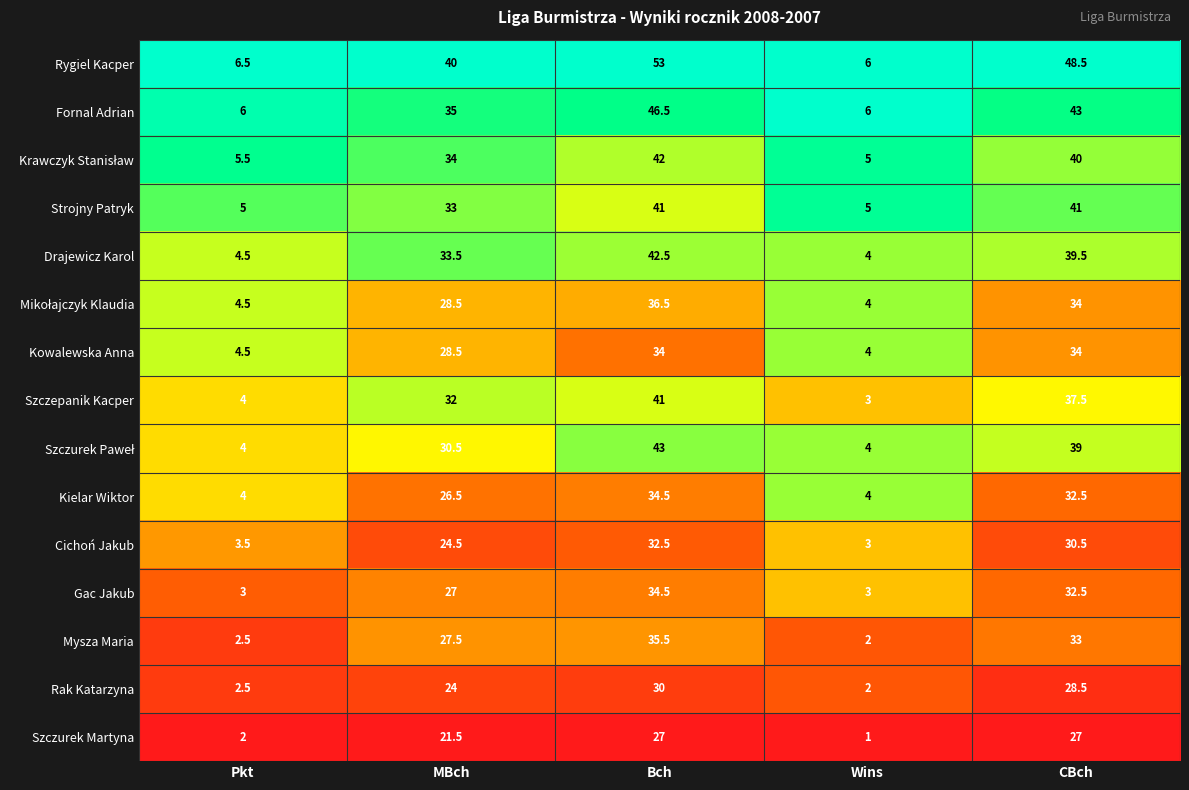

Count the number of data series in this chart.

15